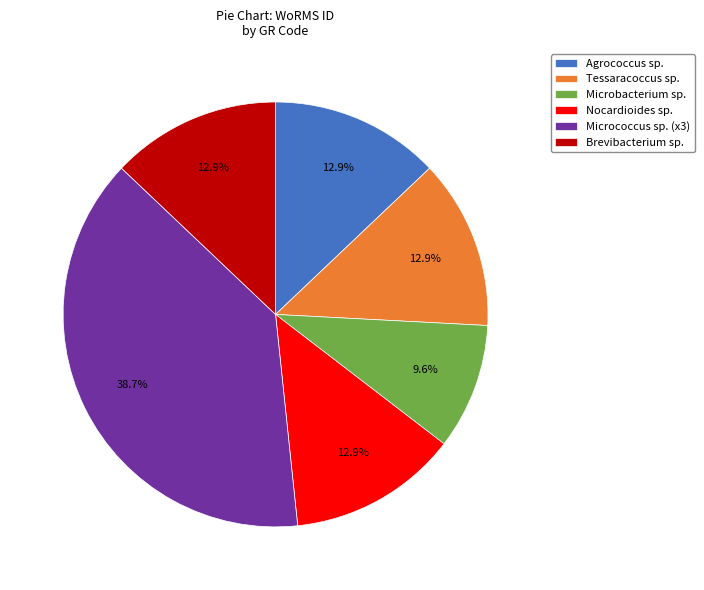

Which slice is the smallest?

Microbacterium sp.